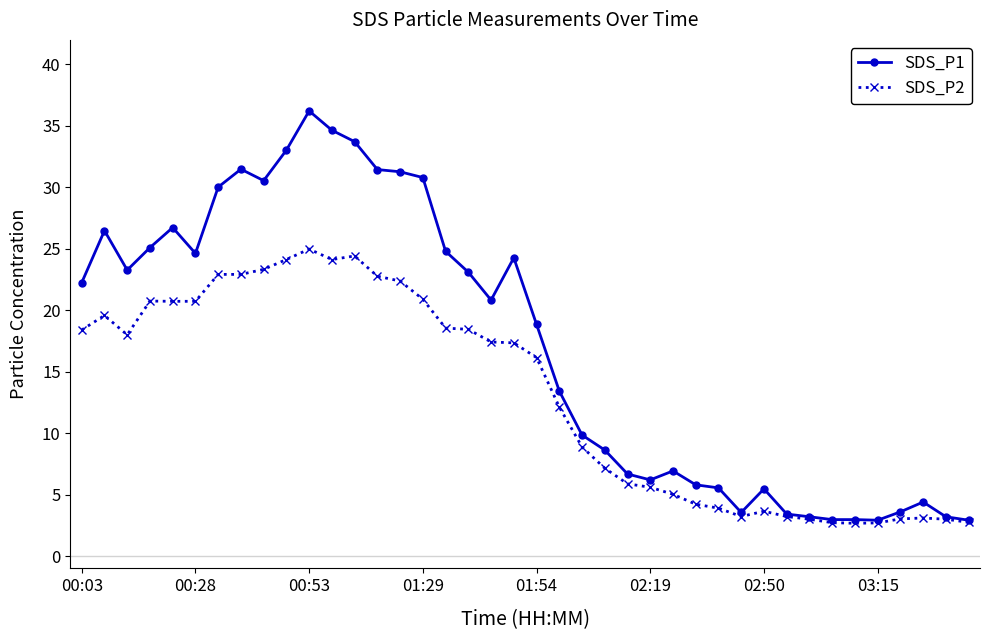

Which series has the widest spread of values?

SDS_P1